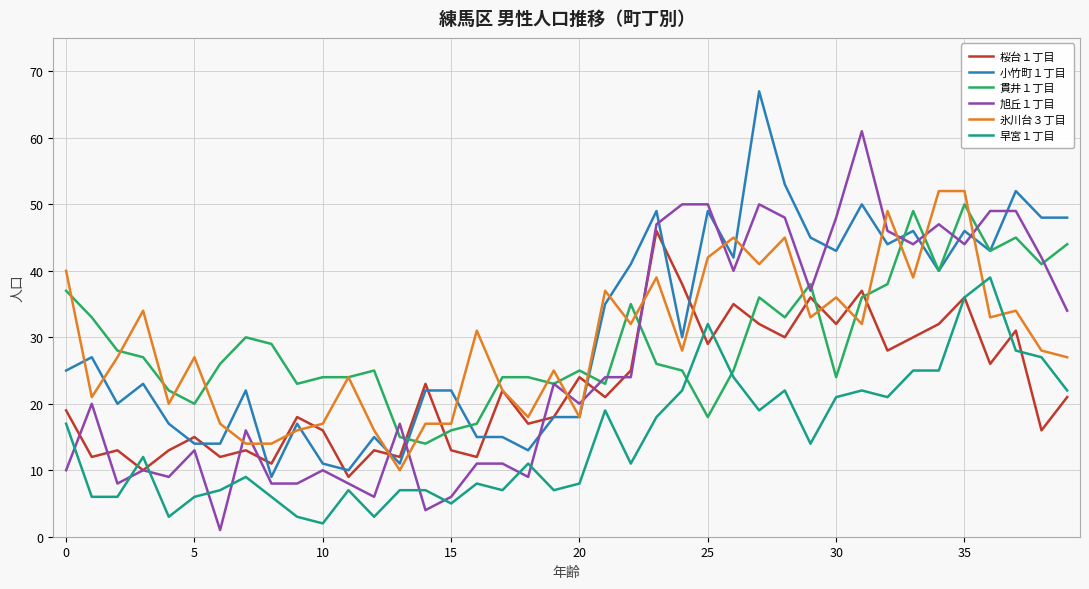

True or false: 早宮１丁目 and 小竹町１丁目 intersect in this chart.

False